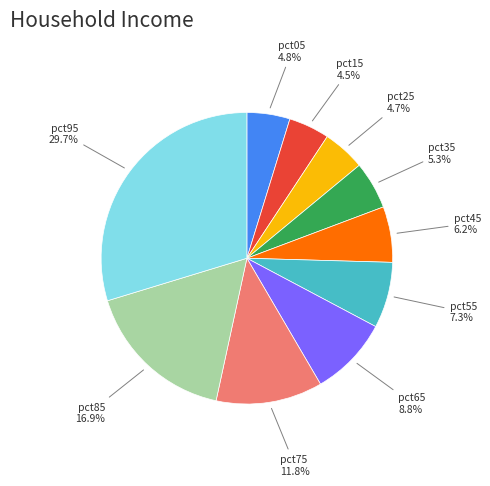

What portion of the pie excludes pct25?

95.3%